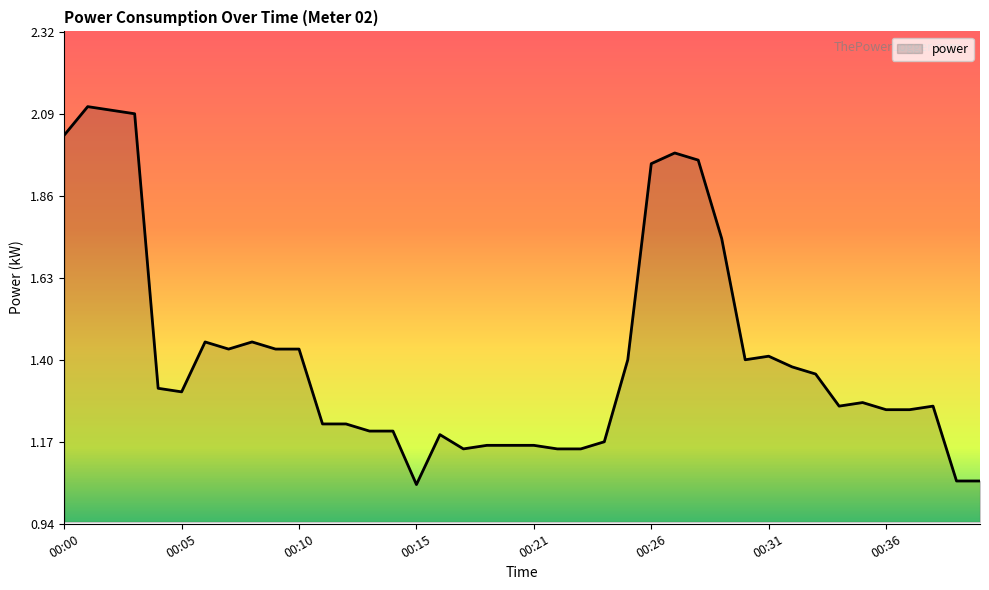

What is the greatest value displayed?

2.1